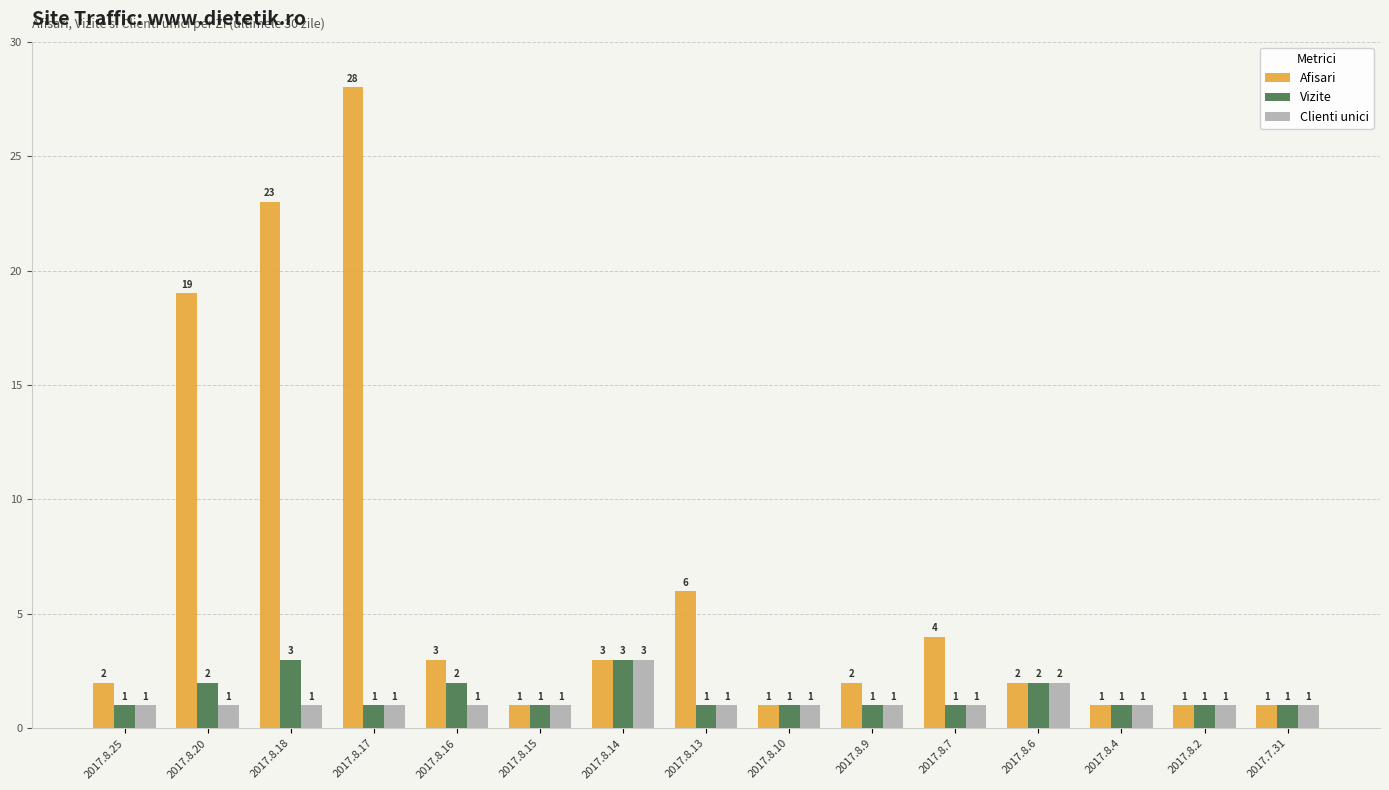

Reading right to left, list all the values displayed in this chart.

Afisari: 1	1	1	2	4	2	1	6	3	1	3	28	23	19	2
Vizite: 1	1	1	2	1	1	1	1	3	1	2	1	3	2	1
Clienti unici: 1	1	1	2	1	1	1	1	3	1	1	1	1	1	1